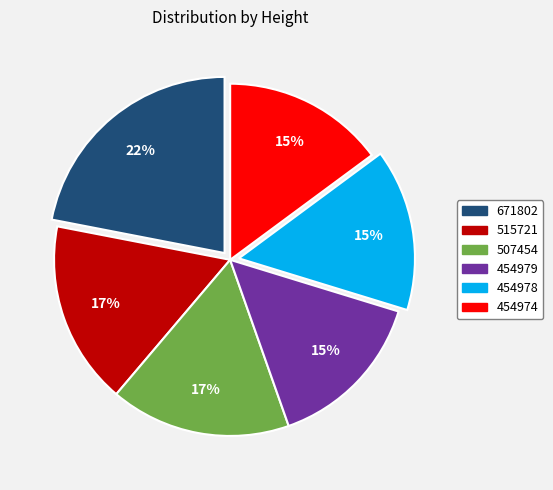

Is there any slice that represents more than half of the pie?

No